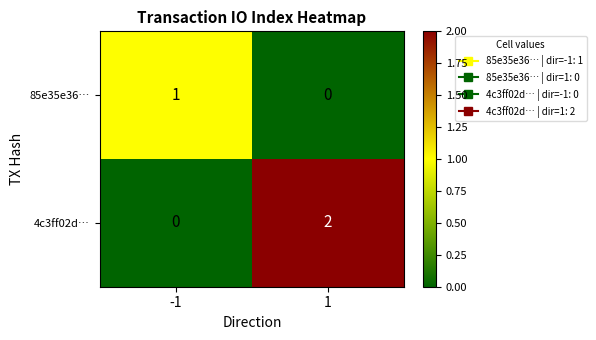

Is the value of 85e35e36… at -1 greater than the value of 4c3ff02d… at 1?

No